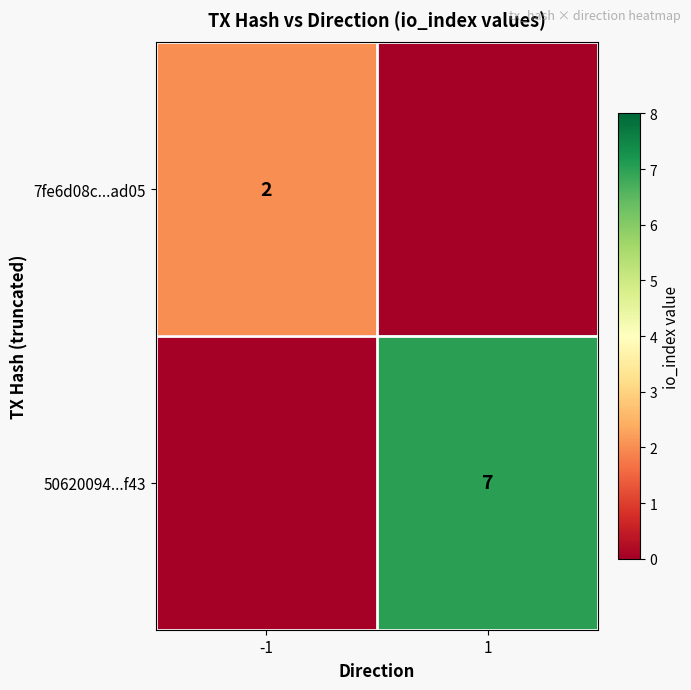

Is it true that 7fe6d08c...ad05 equals 1 at -1?

False